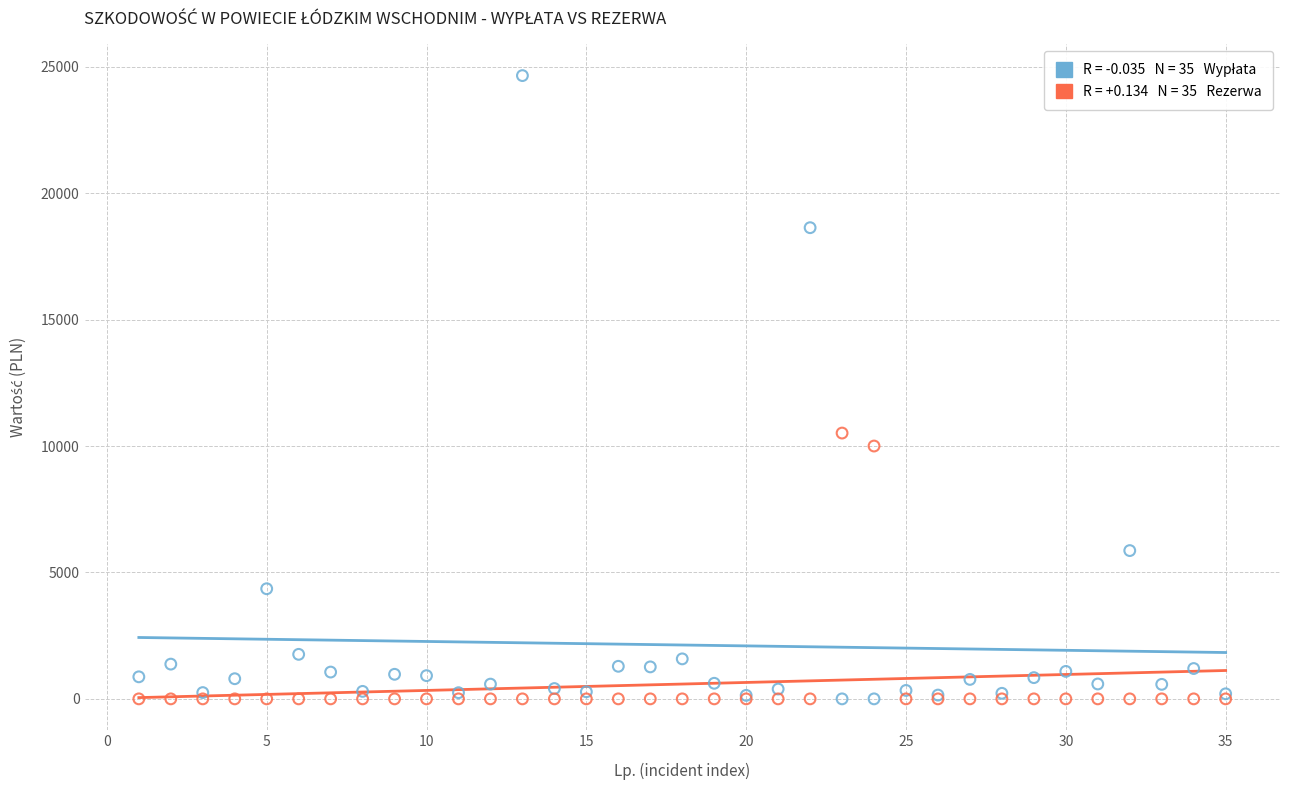

Across all series, what Y value is closest to 12325?

10513.0